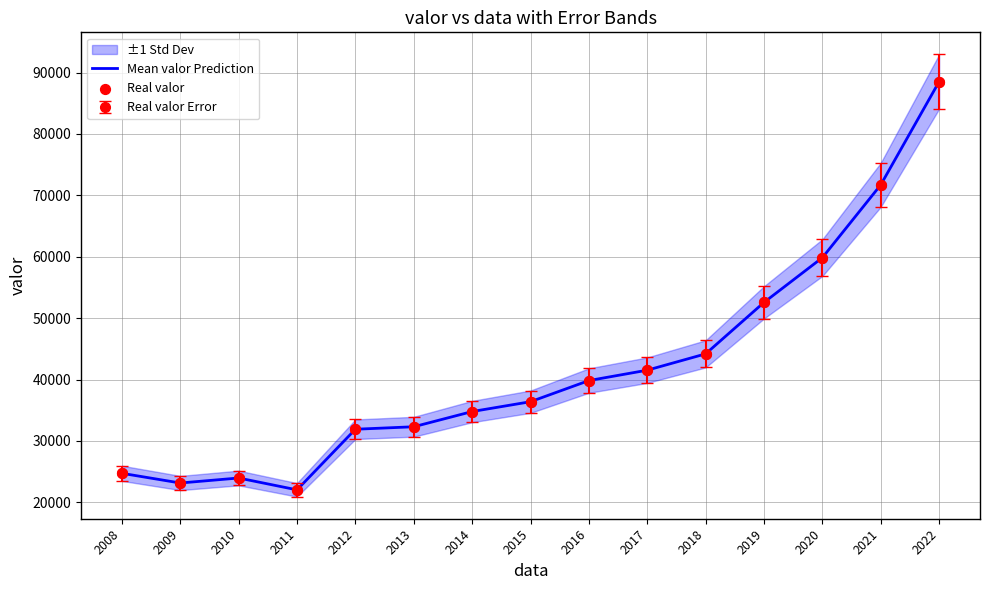

At which category is the sum across all series the highest?

2022